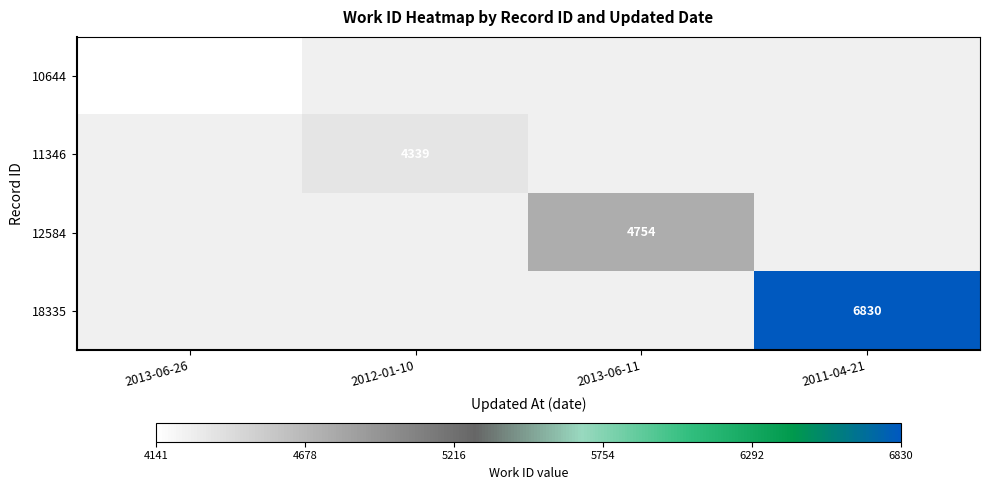

Is the value of 18335 at 2011-04-21 greater than the value of 10644 at 2013-06-26?

Yes